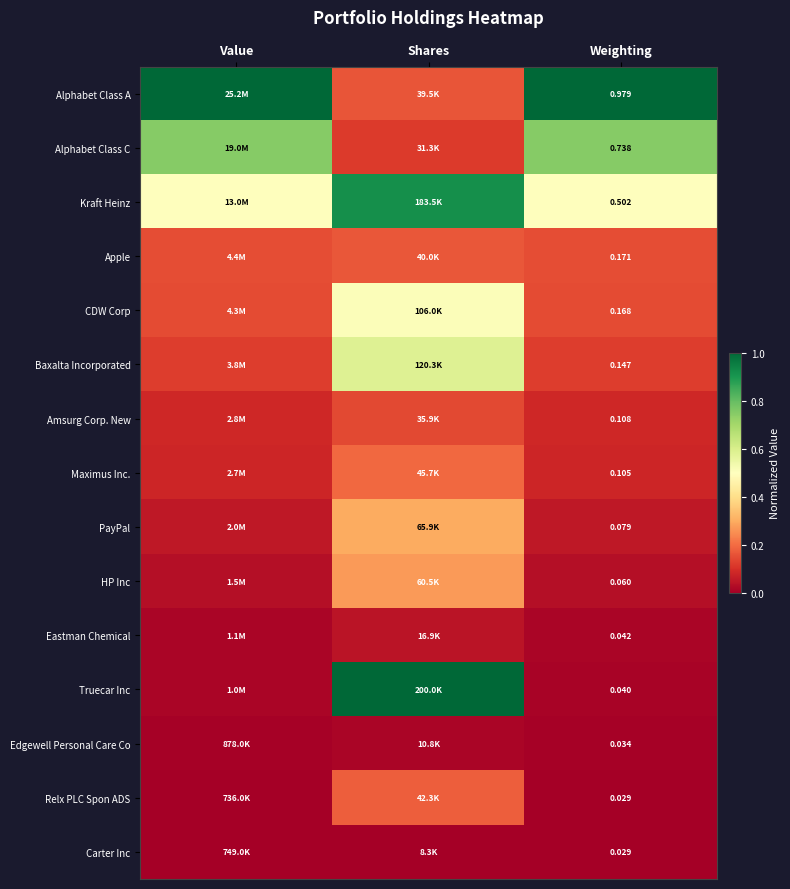

At which category does the chart reach its peak across all series?

Value